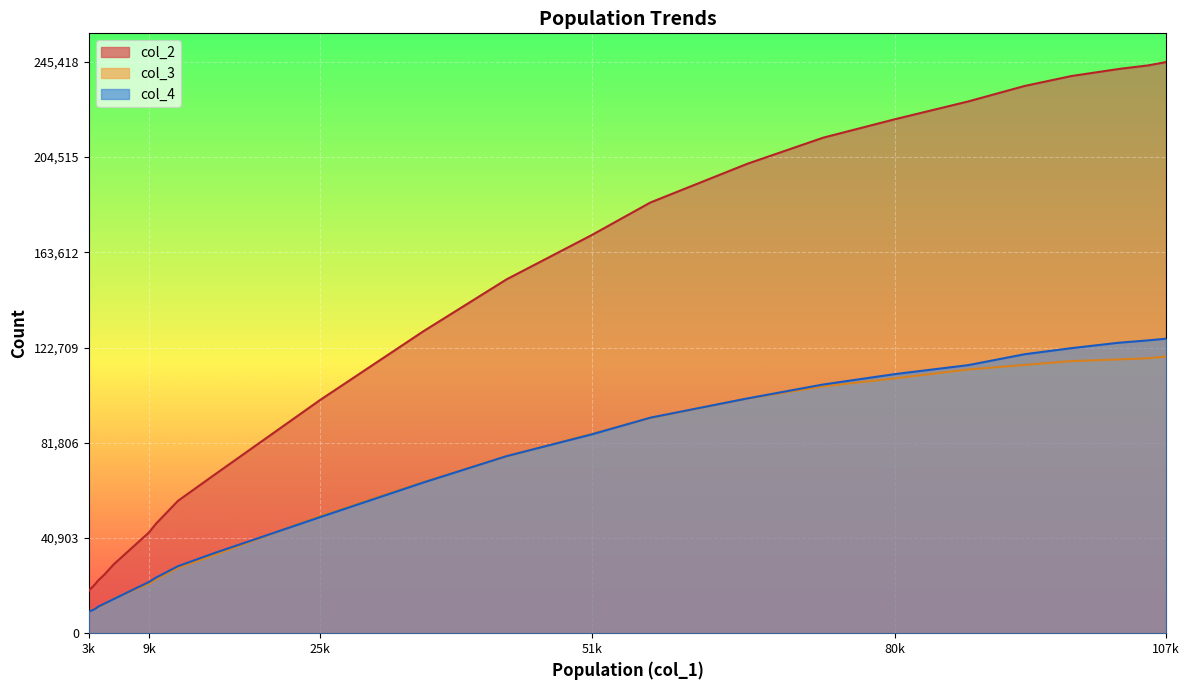

True or false: col_4 line and col_2 line intersect in this chart.

False